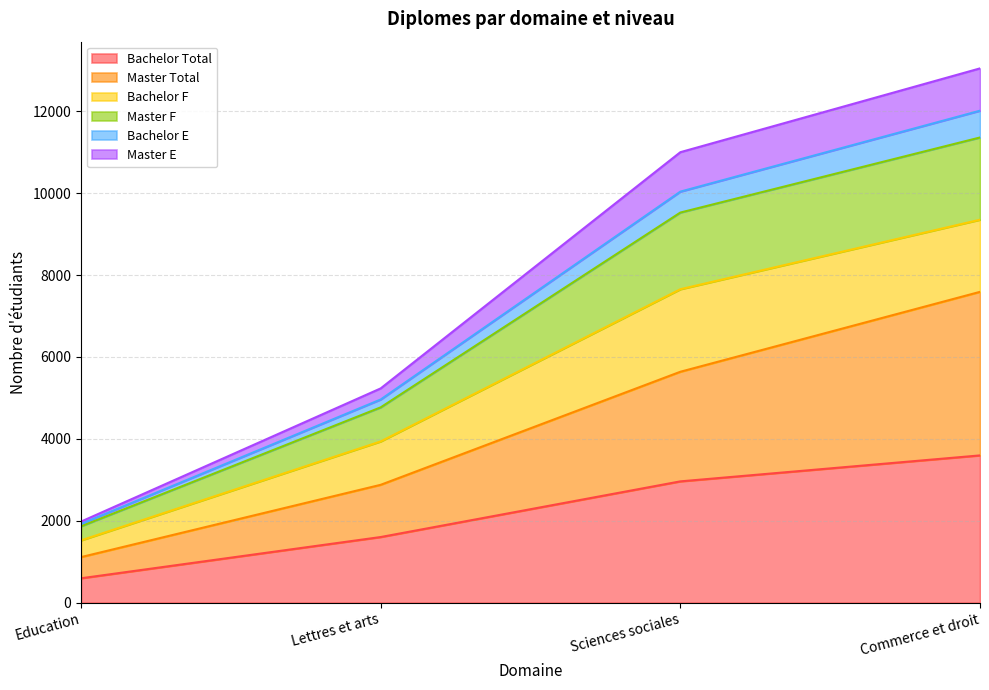

Which category has the highest value across all series?

Commerce et droit